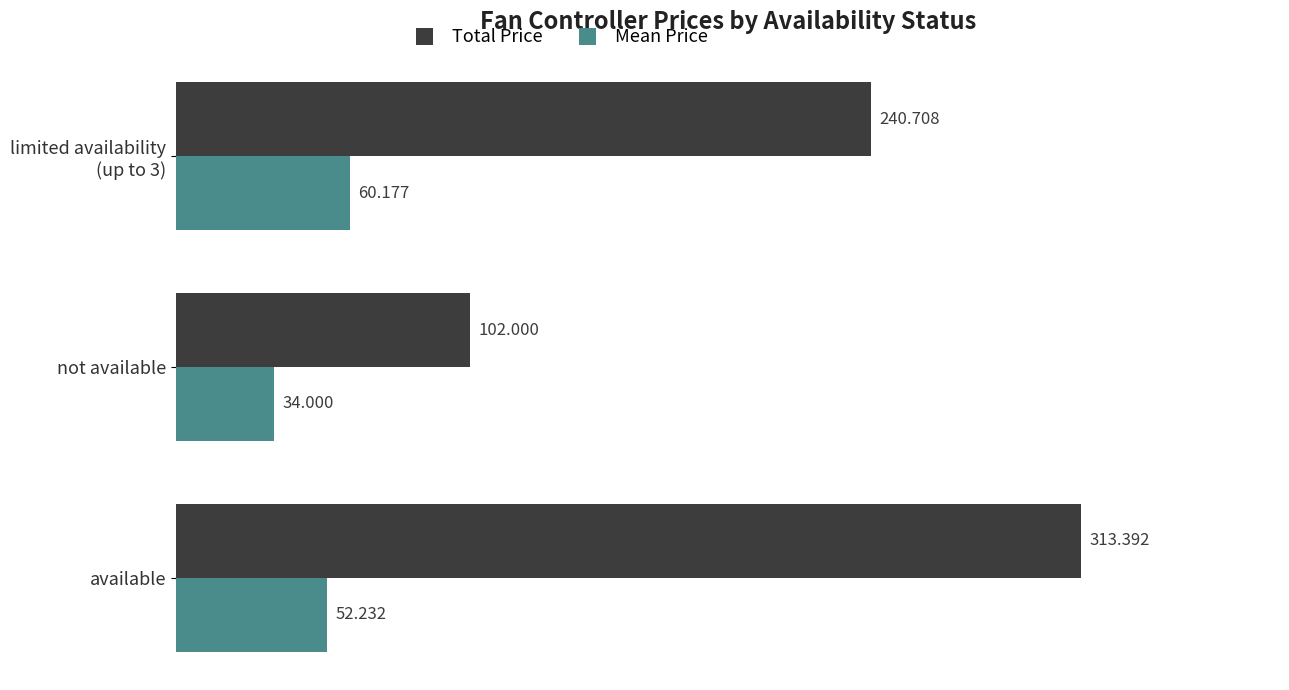

Where is Total Price nearest to the value 207?

limited availability
(up to 3)